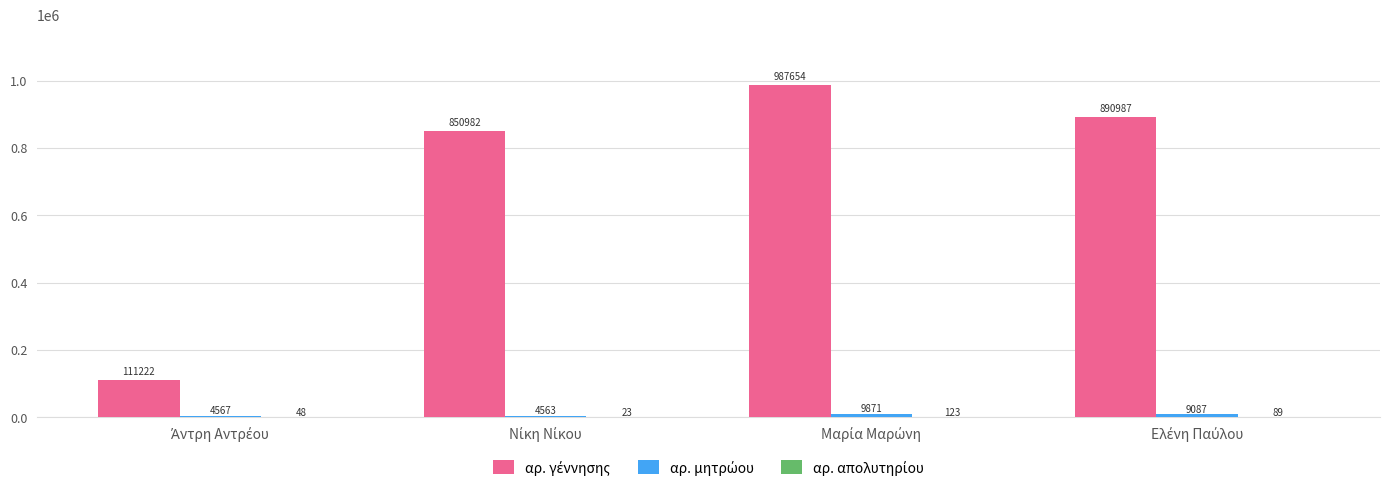

What is the label of the 4th bar from the right?

Άντρη Αντρέου